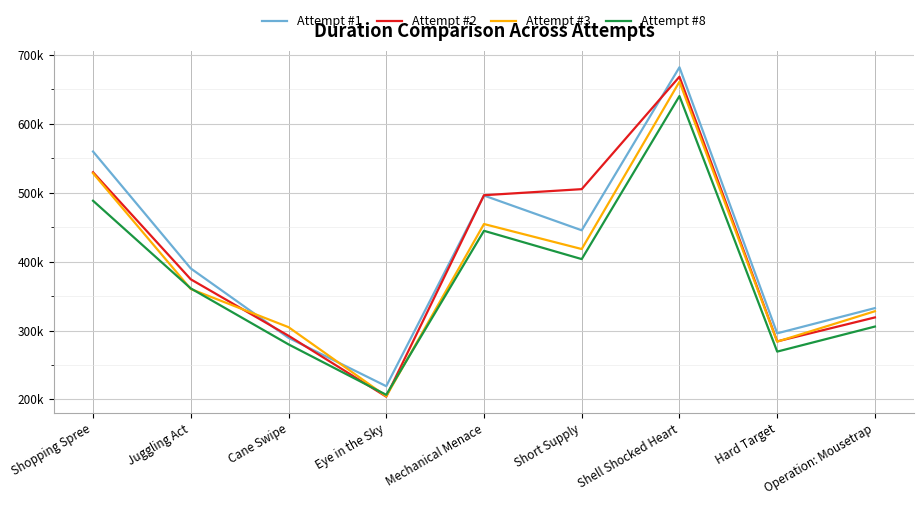

How many intersections are there between Attempt #2 and Attempt #3?

3